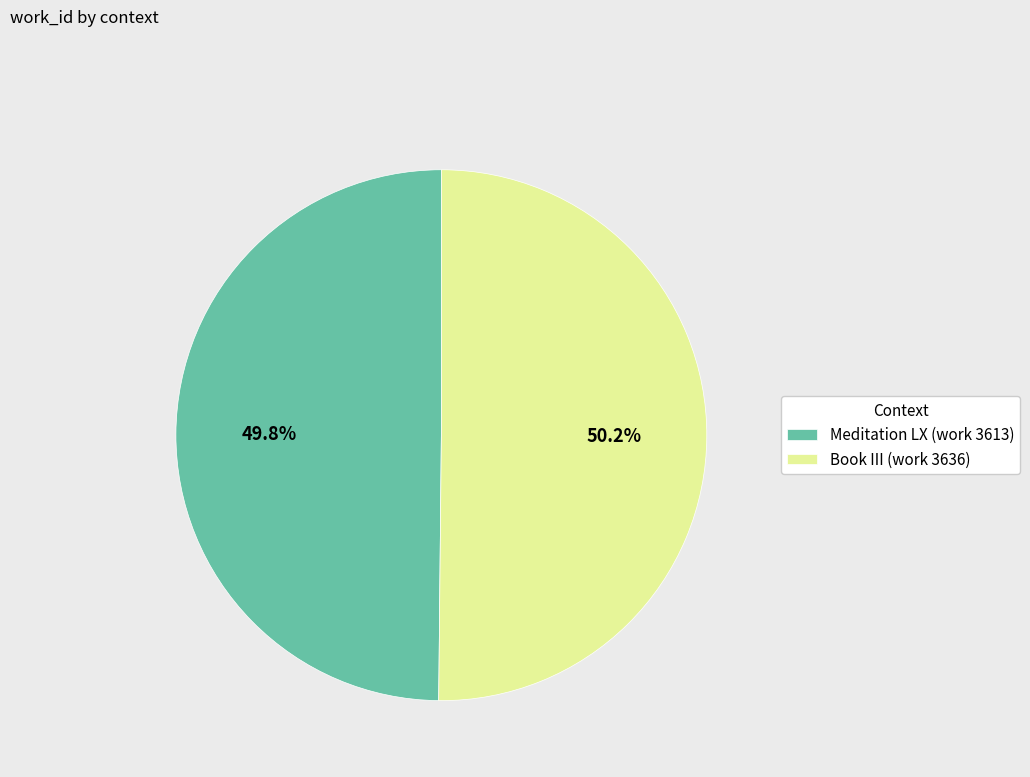

To the nearest percent, what is the combined percentage of Meditation LX (work 3613) and Book III (work 3636)?

100%